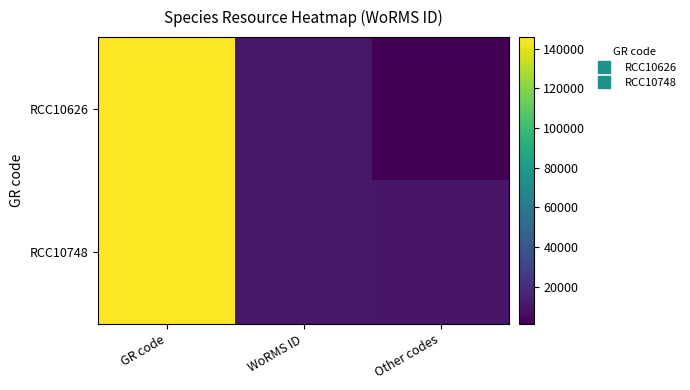

What is the greatest value displayed?

145790